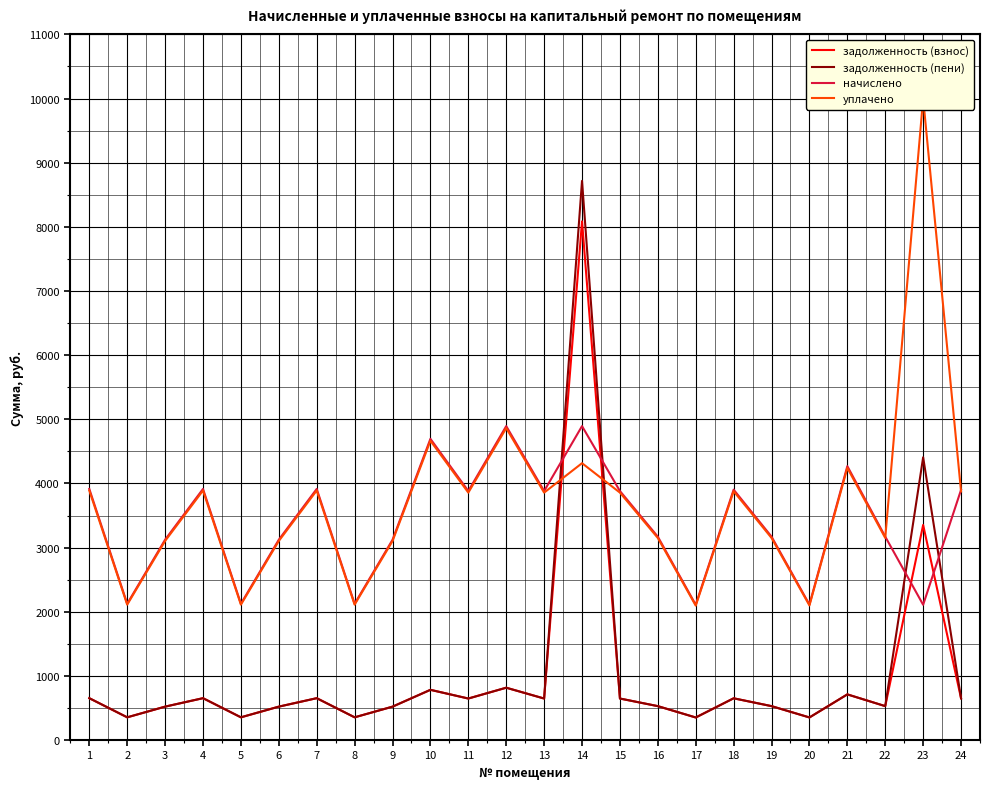

How many data points in задолженность (взнос) are less than 646?

11